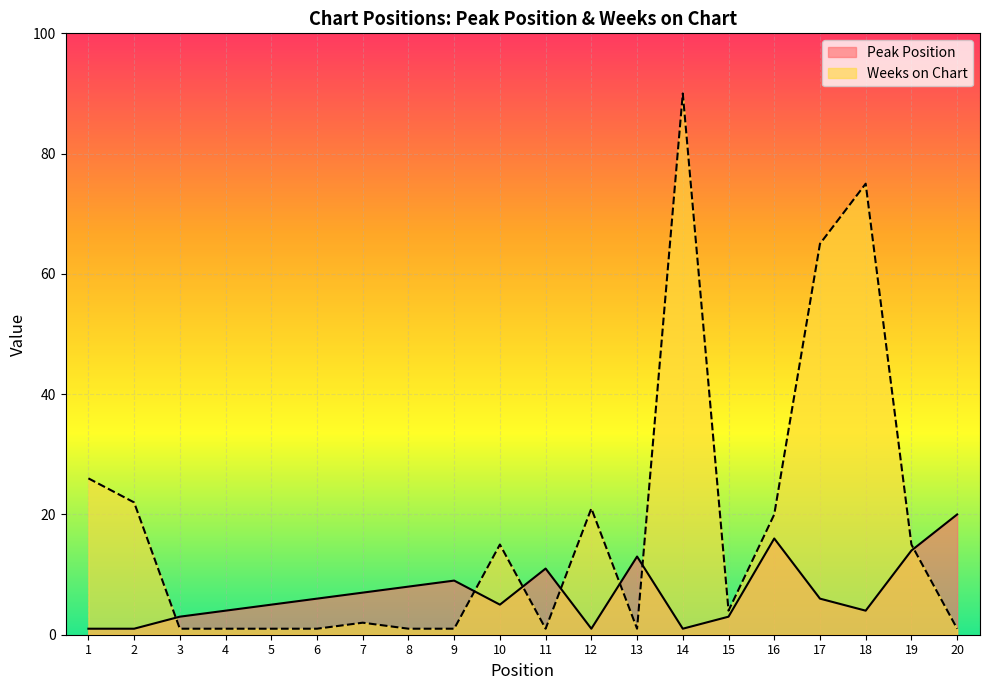

The value of Weeks on Chart at 13 is 2. True or false?

False